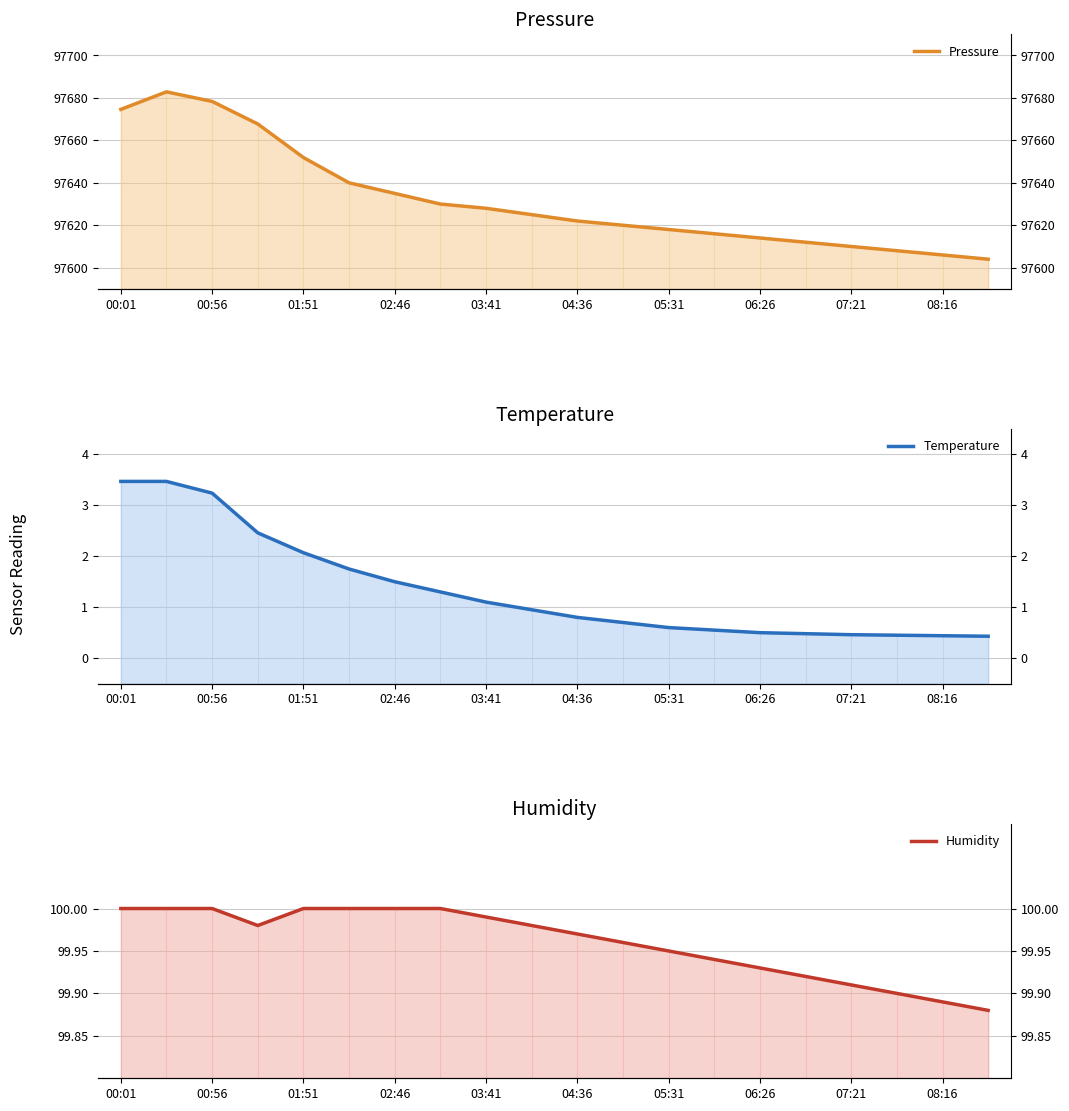

The Temperature series shows 0.2 at 15. True or false?

False